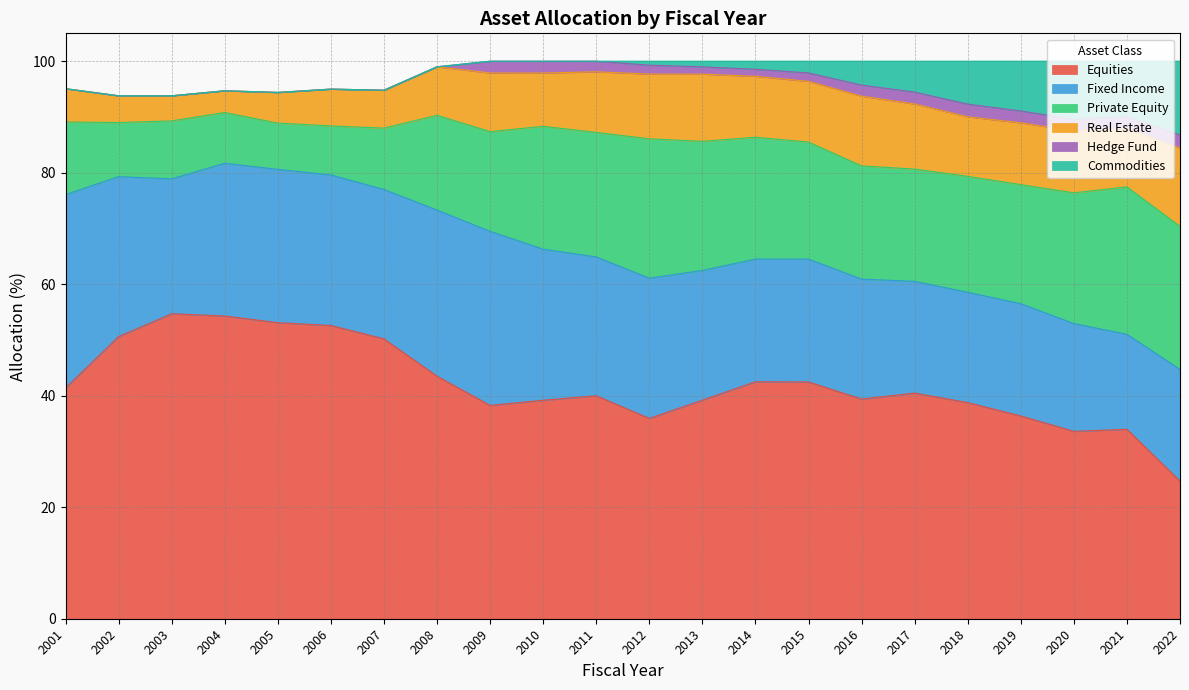

At which label does Fixed Income reach its peak?

2001